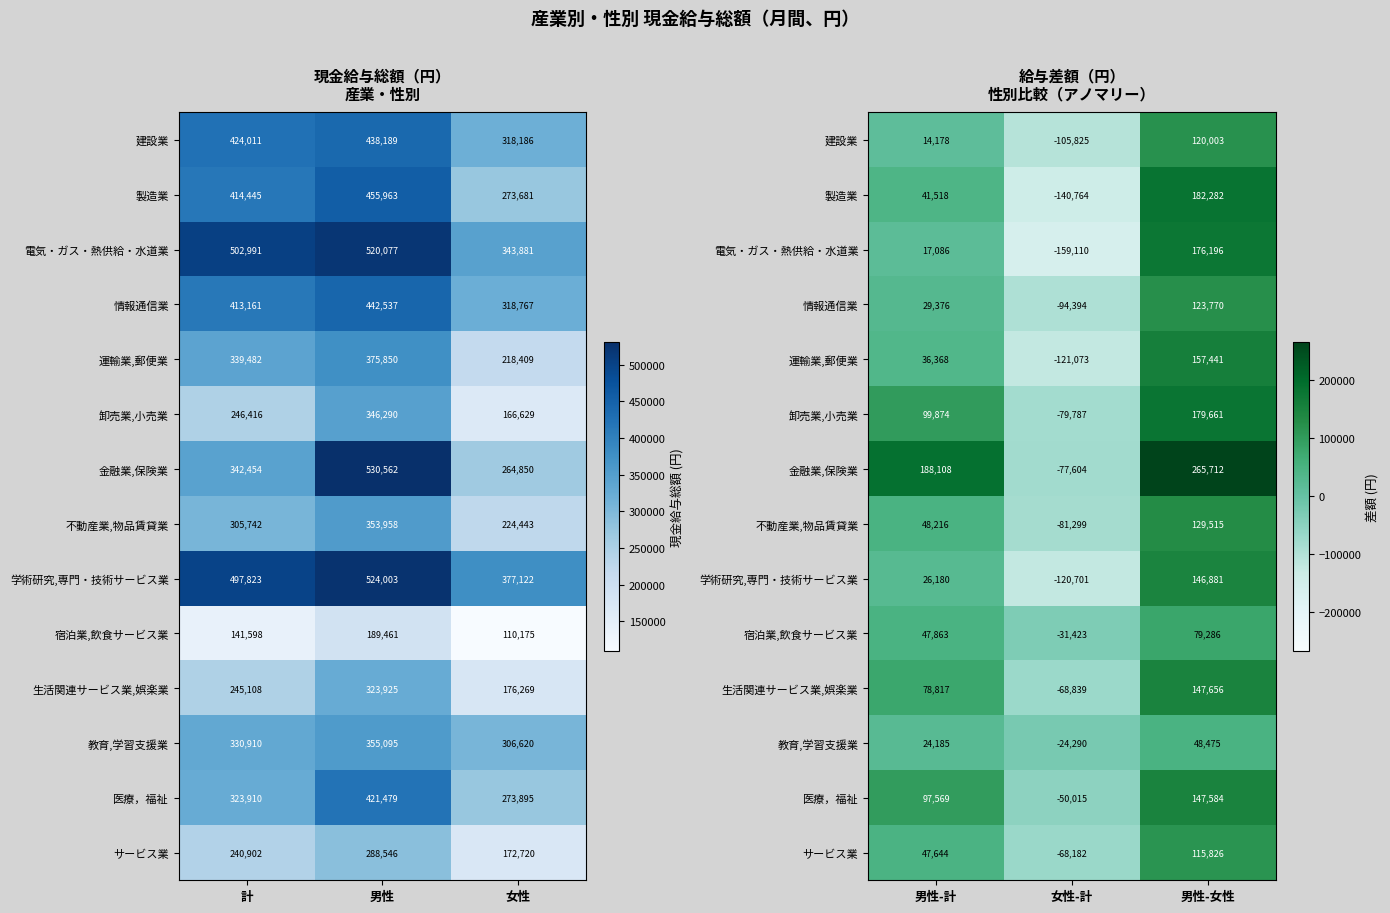

How many data points in 運輸業,郵便業 are less than 36368?

1